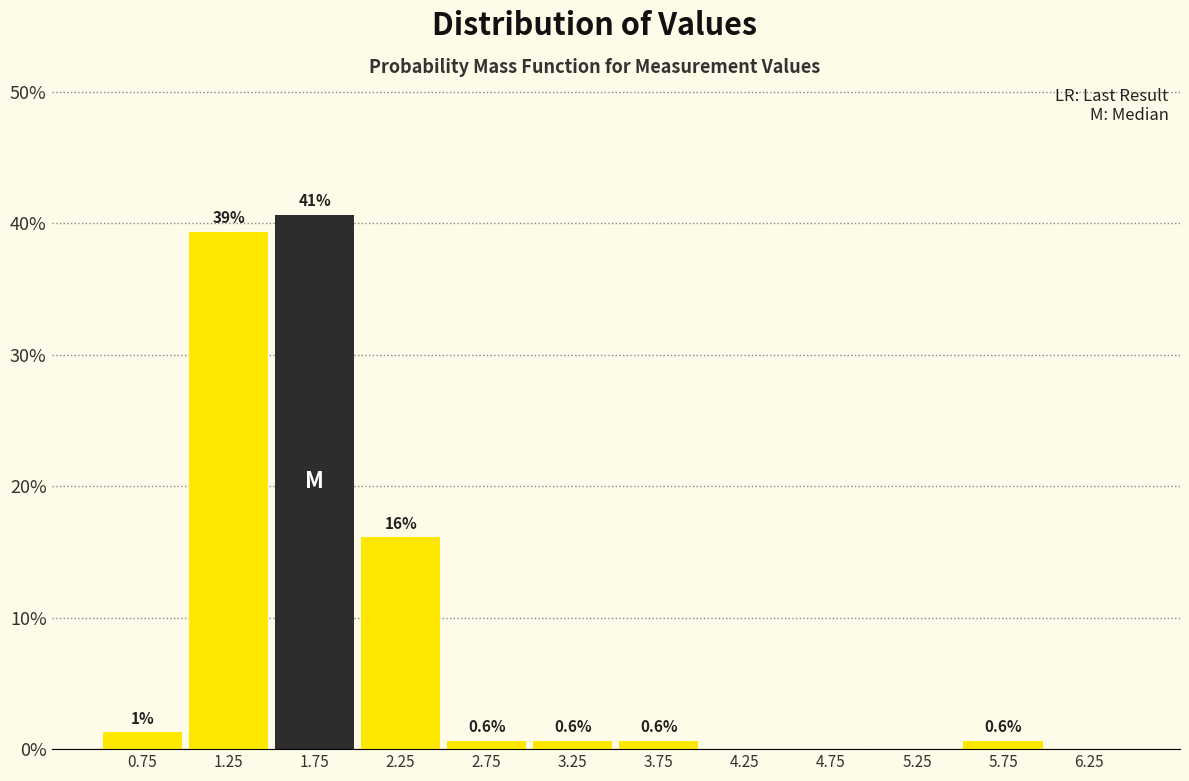

Which range on the x-axis has the tallest bar?

1.5 to 2.0